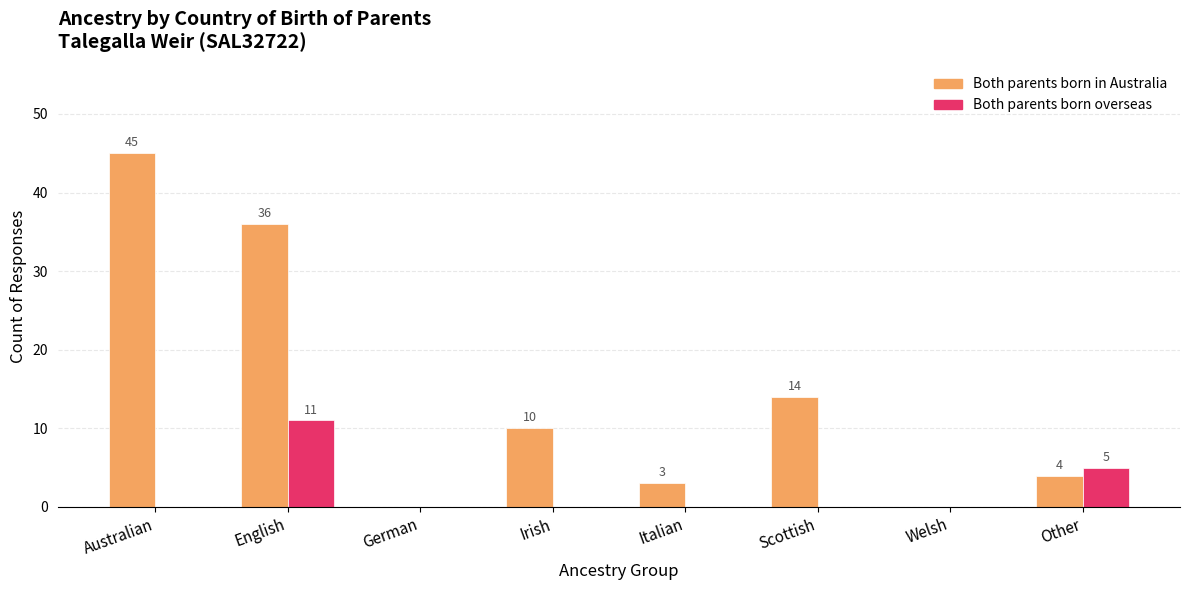

Are the bars horizontal?

No